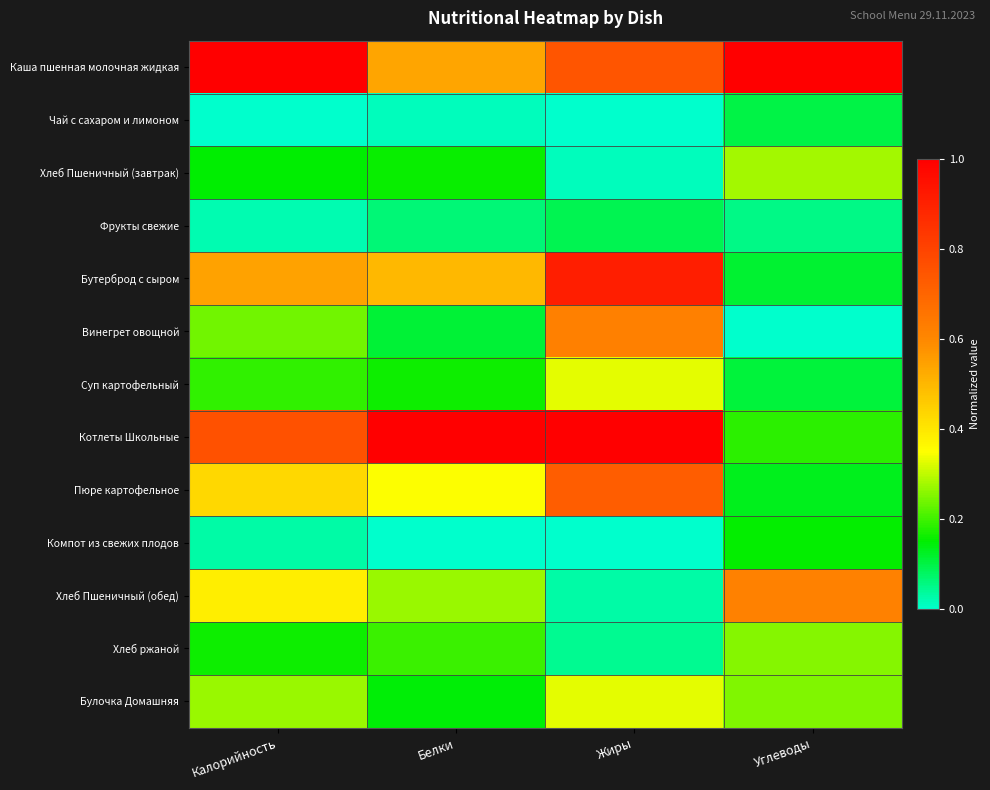

Between Жиры and Белки, which is larger?

Жиры